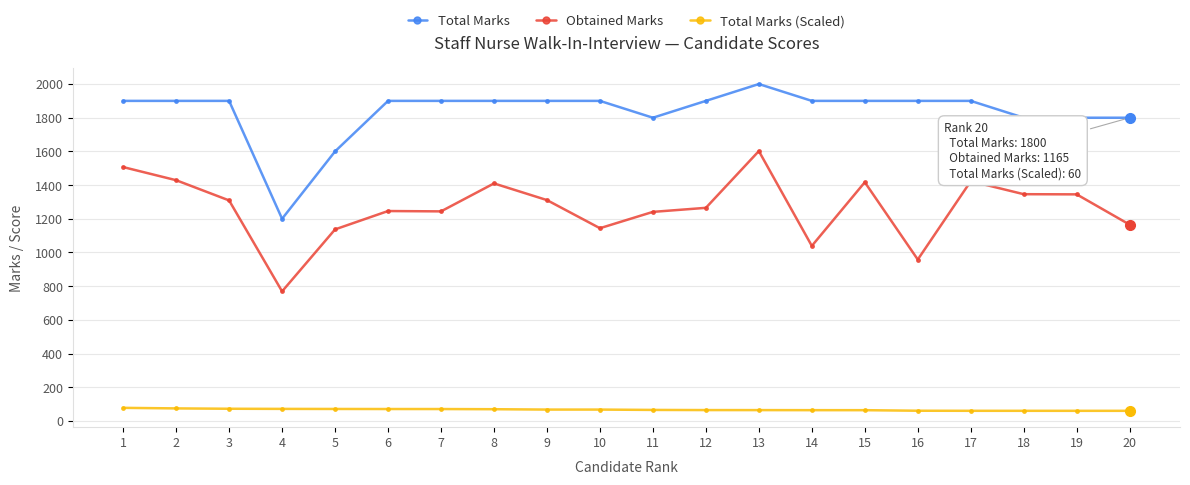

Is this an area chart (filled region under the line)?

No